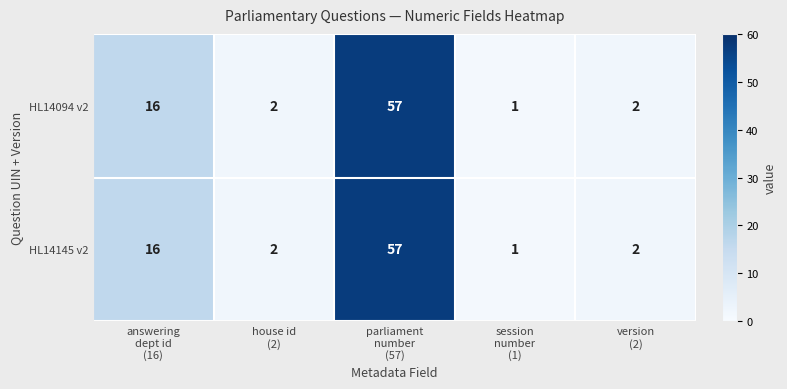

At which category does the chart reach its peak across all series?

parliament
number
(57)